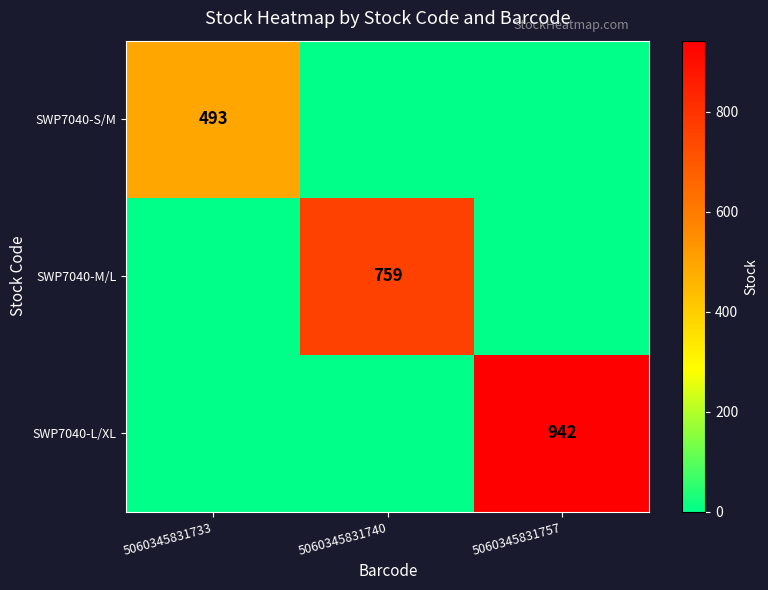

What is the spread (max minus min) of values at 5060345831757?

942